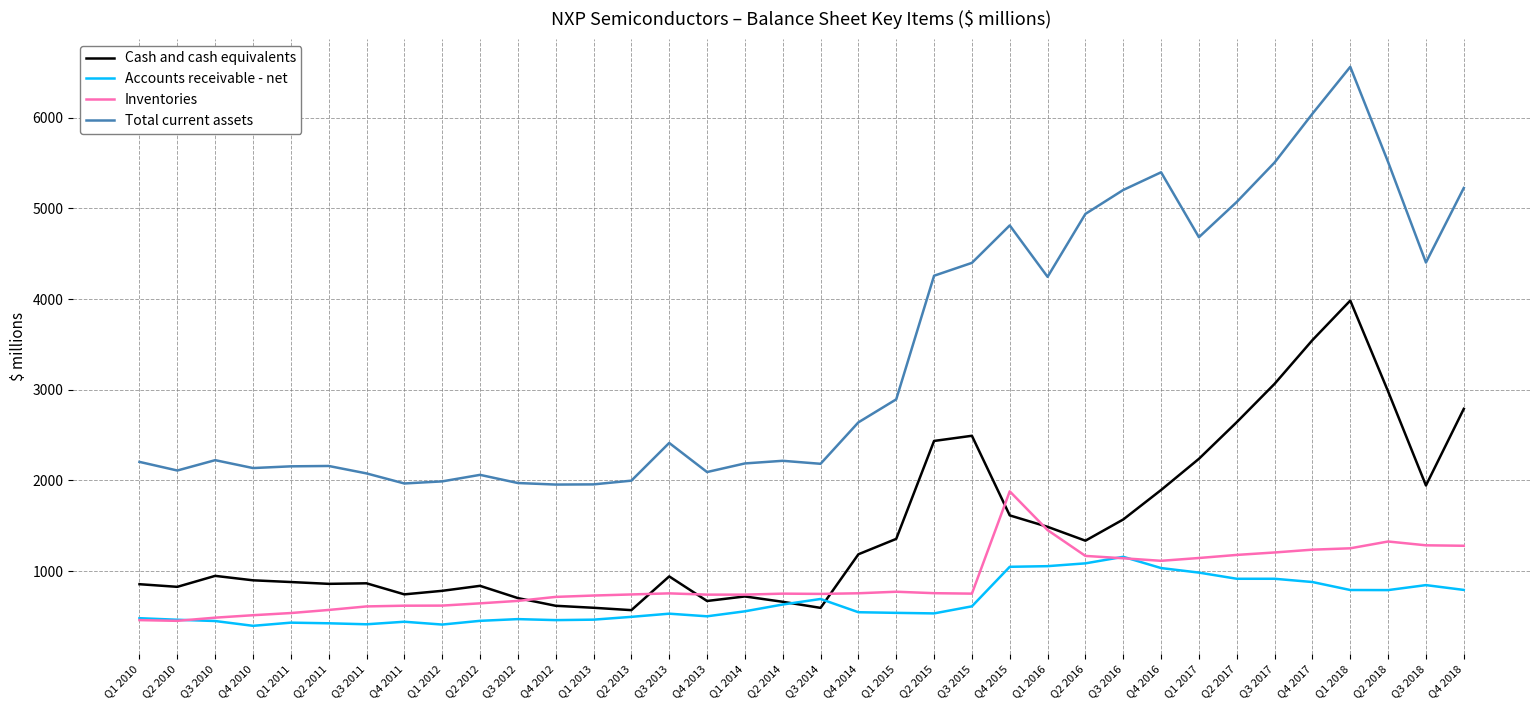

Which series ends up on top after the final intersection of Cash and cash equivalents and Inventories?

Cash and cash equivalents